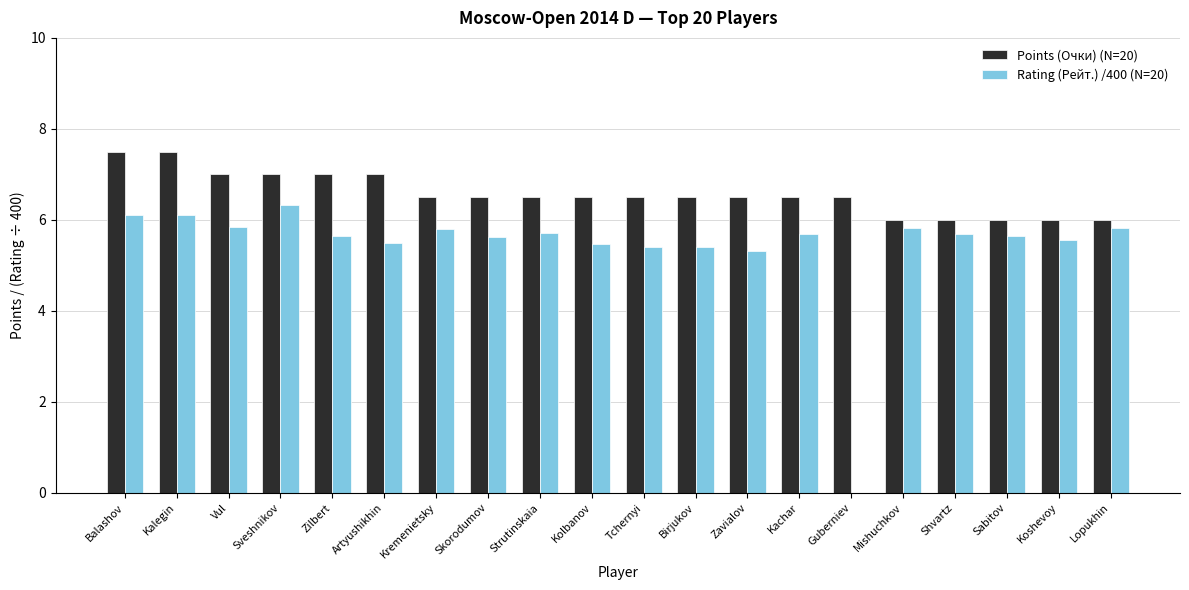

At which label does Rating (Рейт.) /400 (N=20) first exceed 5?

Balashov